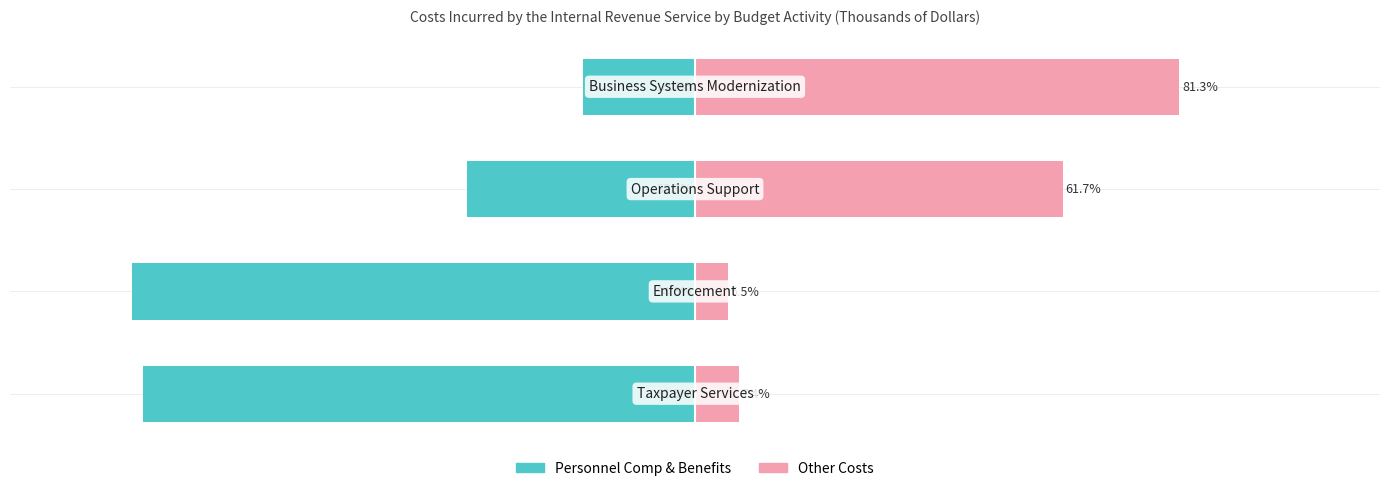

Is it true that Personnel Comp & Benefits equals -33.9 at 1?

False